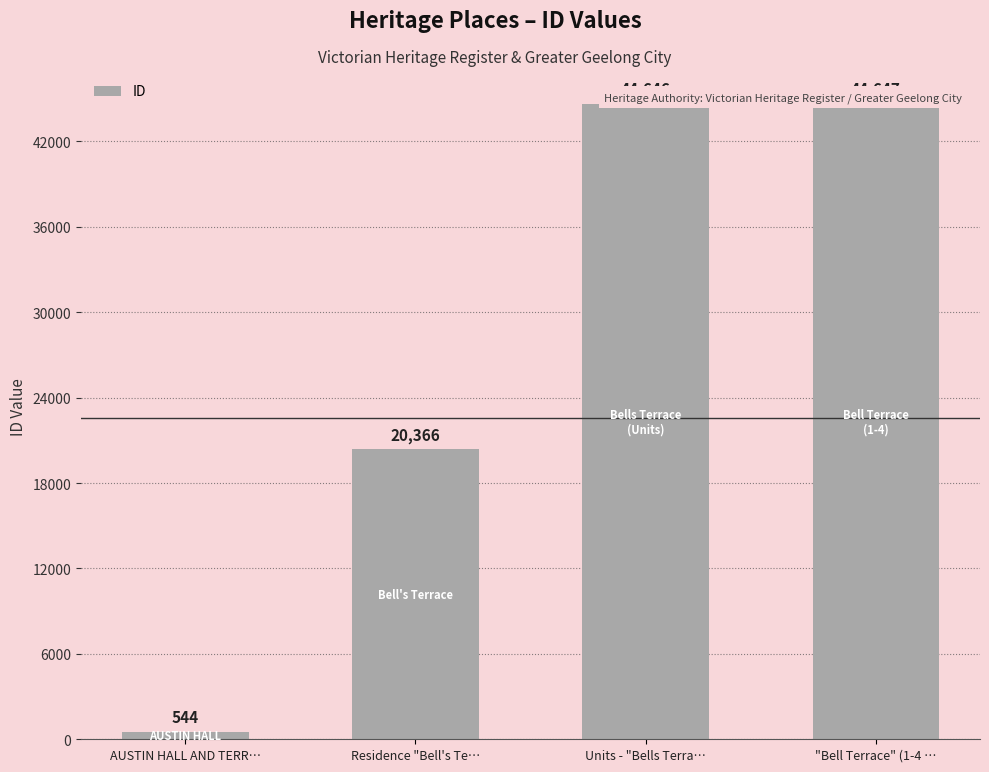

What is the approximate value at AUSTIN HALL AND TERR…, to the nearest 10?

540